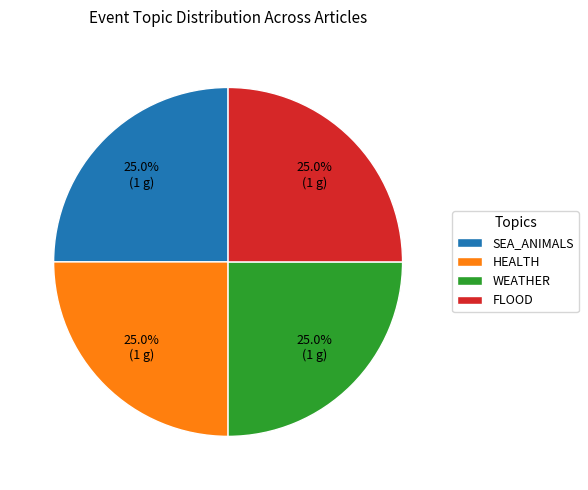

What percentage do FLOOD and HEALTH together represent?

50.0%